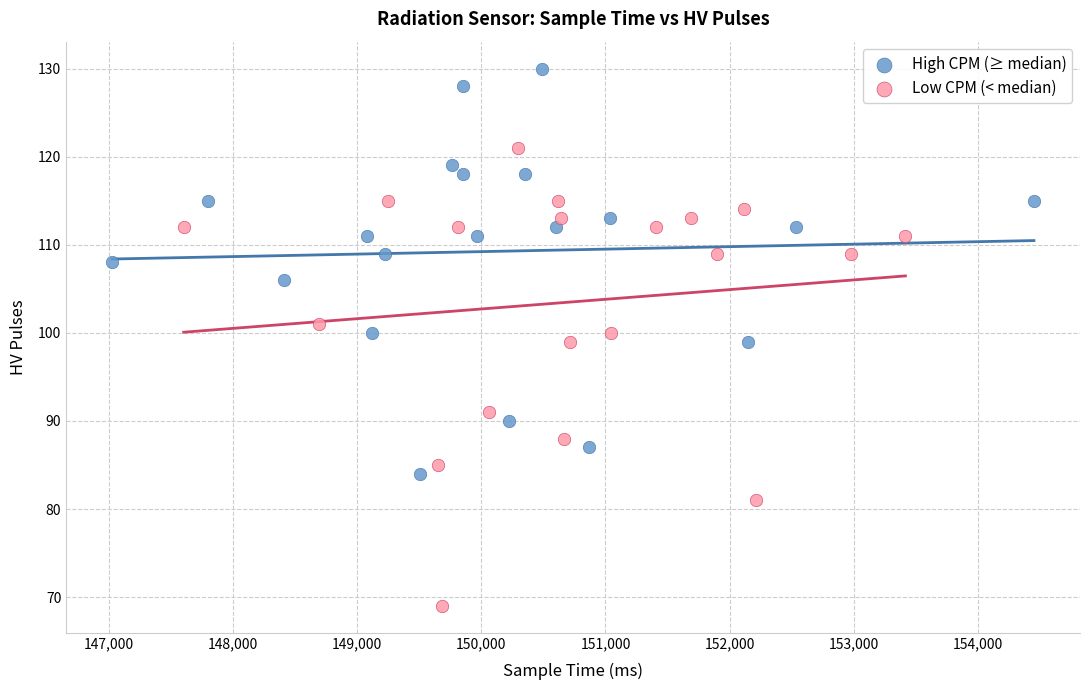

Which series contains the lowest Y value?

Low CPM (< median)